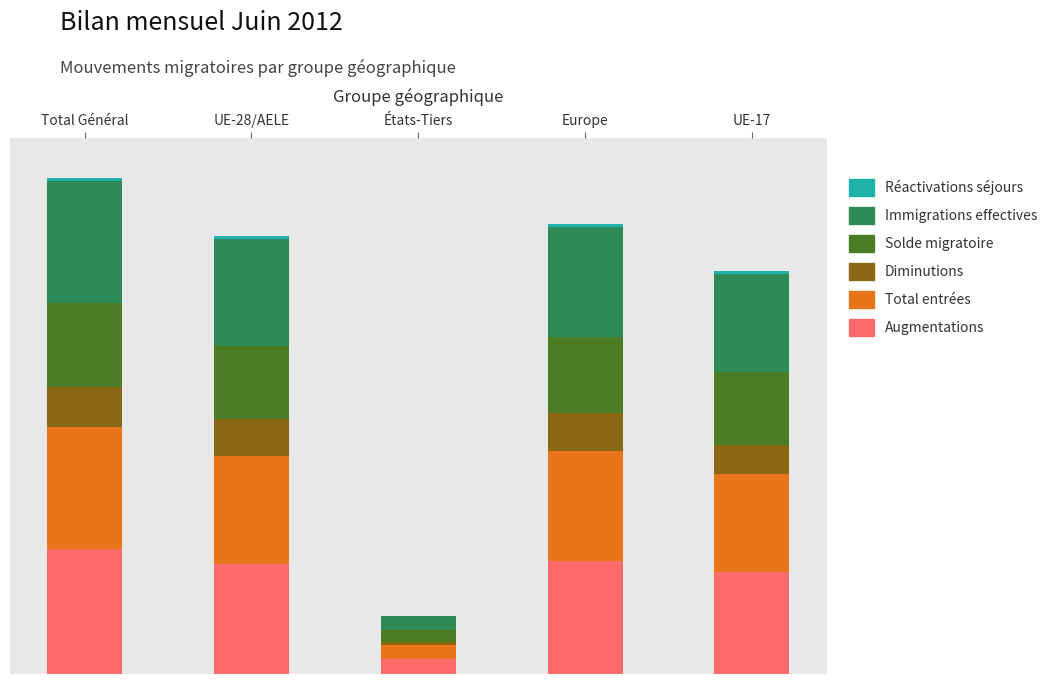

Are the bars grouped side by side (vs. stacked)?

No